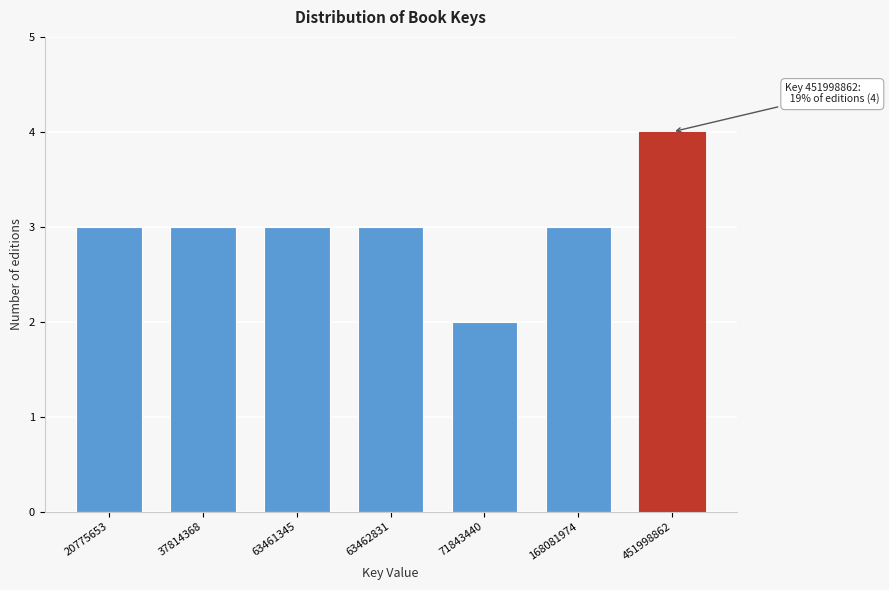

Reading left to right, list all the values displayed in this chart.

20775653=3	37814368=3	63461345=3	63462831=3	71843440=2	168081974=3	451998862=4